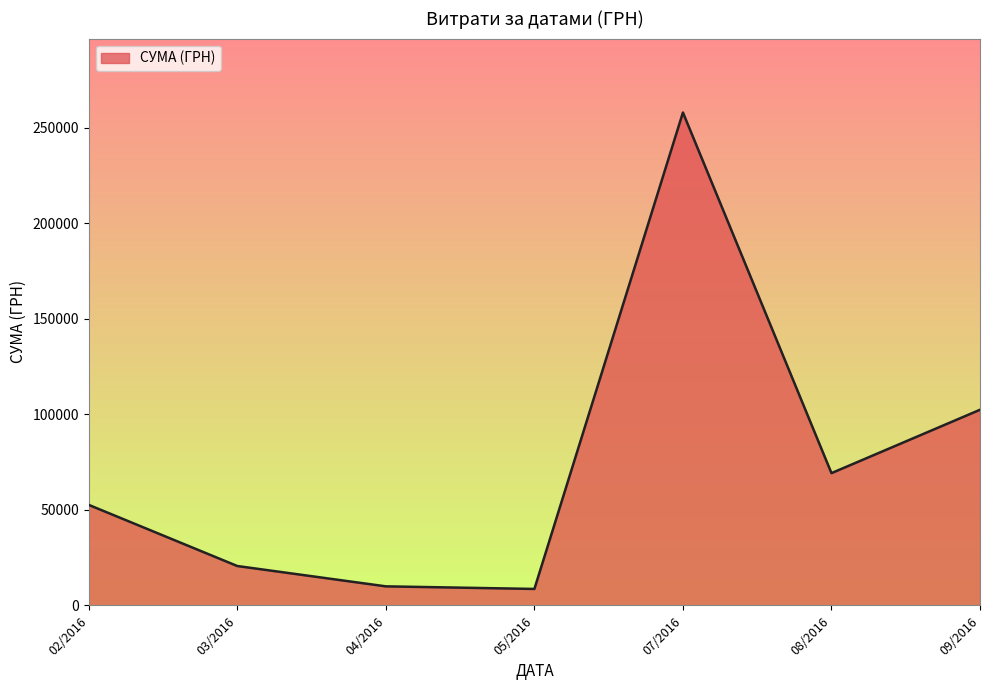

The value at 09/2016 is 182420.6. True or false?

False